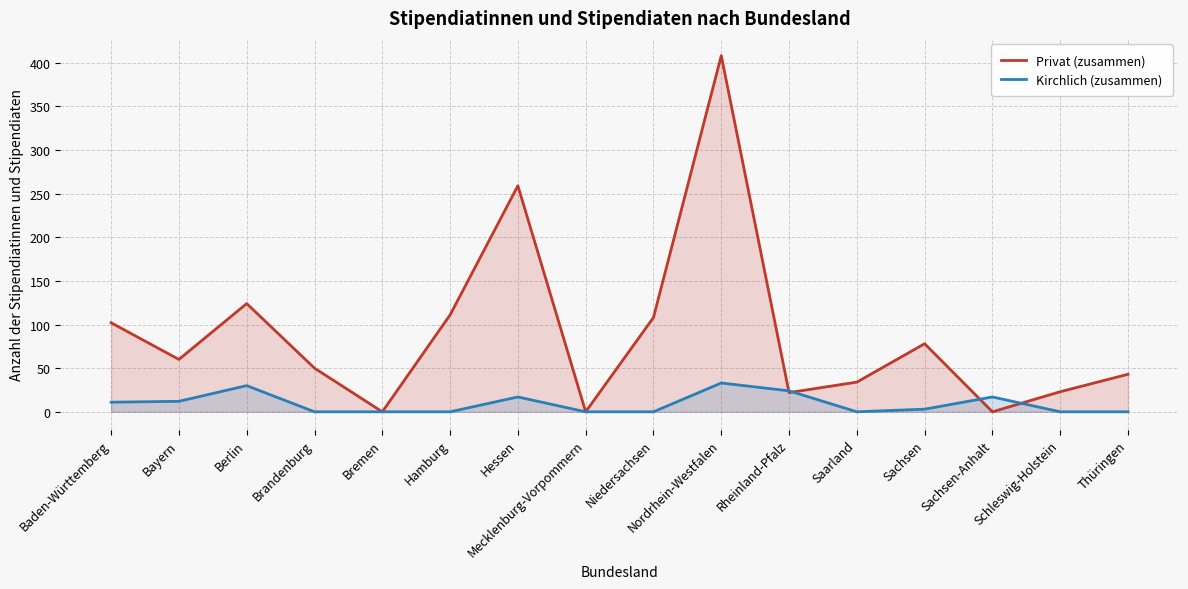

What is the difference between the Kirchlich (zusammen) values at Baden-Württemberg and Bayern?

1